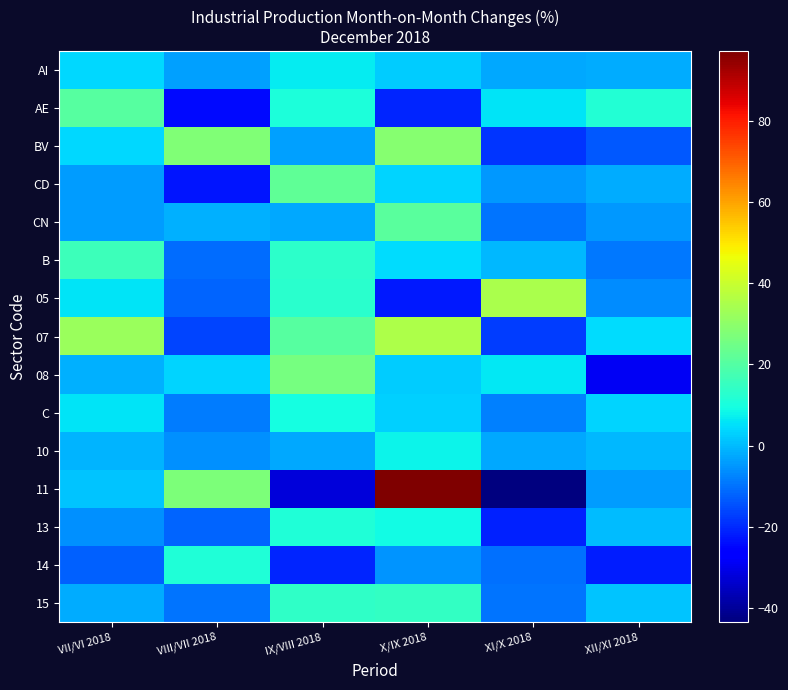

Reading left to right, extract all data points from this chart.

AI: VII/VI 2018=4.2	VIII/VII 2018=-3.5	IX/VIII 2018=6.9	X/IX 2018=2.3	XI/X 2018=-2.3	XII/XI 2018=-1.9
AE: VII/VI 2018=20.6	VIII/VII 2018=-24.7	IX/VIII 2018=10.6	X/IX 2018=-20.7	XI/X 2018=5.5	XII/XI 2018=11.8
BV: VII/VI 2018=4.1	VIII/VII 2018=27.6	IX/VIII 2018=-3.3	X/IX 2018=28.6	XI/X 2018=-18.6	XII/XI 2018=-13.2
CD: VII/VI 2018=-4.0	VIII/VII 2018=-23.0	IX/VIII 2018=22.3	X/IX 2018=3.7	XI/X 2018=-4.9	XII/XI 2018=-1.8
CN: VII/VI 2018=-4.3	VIII/VII 2018=-1.2	IX/VIII 2018=-2.7	X/IX 2018=21.3	XI/X 2018=-9.9	XII/XI 2018=-4.4
B: VII/VI 2018=16.3	VIII/VII 2018=-10.8	IX/VIII 2018=13.4	X/IX 2018=4.8	XI/X 2018=-0.2	XII/XI 2018=-9.3
05: VII/VI 2018=5.5	VIII/VII 2018=-11.9	IX/VIII 2018=12.8	X/IX 2018=-22.4	XI/X 2018=34.6	XII/XI 2018=-6.4
07: VII/VI 2018=32.2	VIII/VII 2018=-16.1	IX/VIII 2018=20.7	X/IX 2018=35.5	XI/X 2018=-17.3	XII/XI 2018=4.8
08: VII/VI 2018=-1.4	VIII/VII 2018=3.7	IX/VIII 2018=26.1	X/IX 2018=2.4	XI/X 2018=6.1	XII/XI 2018=-28.9
C: VII/VI 2018=5.5	VIII/VII 2018=-8.5	IX/VIII 2018=9.4	X/IX 2018=2.8	XI/X 2018=-8.0	XII/XI 2018=3.6
10: VII/VI 2018=-0.6	VIII/VII 2018=-5.6	IX/VIII 2018=-2.3	X/IX 2018=7.7	XI/X 2018=-2.4	XII/XI 2018=-0.3
11: VII/VI 2018=1.1	VIII/VII 2018=27.0	IX/VIII 2018=-32.3	X/IX 2018=97.2	XI/X 2018=-43.4	XII/XI 2018=-4.2
13: VII/VI 2018=-5.6	VIII/VII 2018=-11.9	IX/VIII 2018=11.4	X/IX 2018=8.8	XI/X 2018=-21.0	XII/XI 2018=0.3
14: VII/VI 2018=-12.3	VIII/VII 2018=11.3	IX/VIII 2018=-20.4	X/IX 2018=-5.5	XI/X 2018=-10.3	XII/XI 2018=-21.5
15: VII/VI 2018=-2.0	VIII/VII 2018=-9.7	IX/VIII 2018=13.8	X/IX 2018=14.6	XI/X 2018=-9.4	XII/XI 2018=1.5